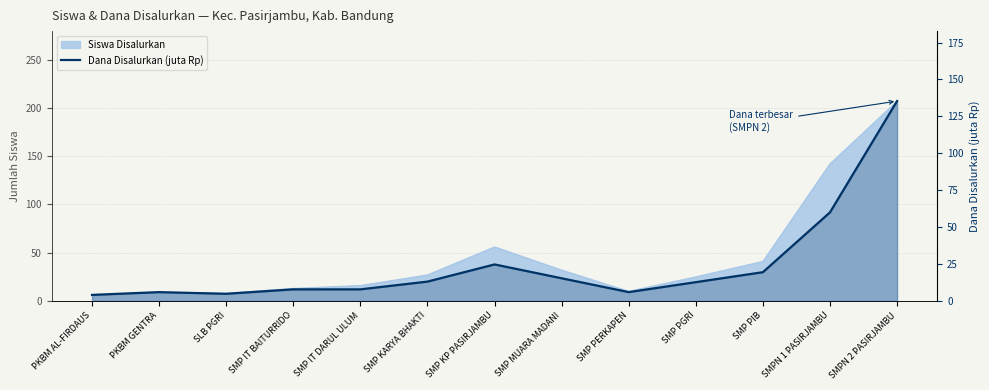

What is the maximum value shown in the chart?

135.4